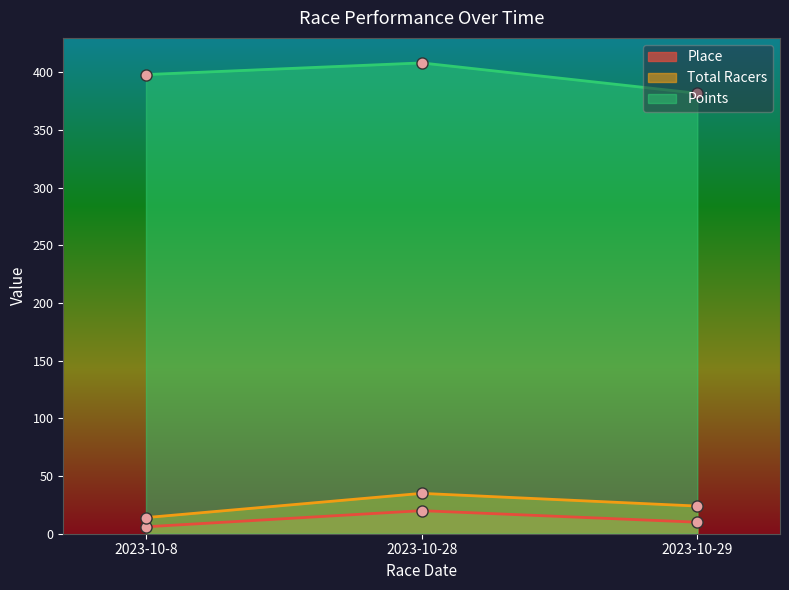

Count the number of data series in this chart.

3